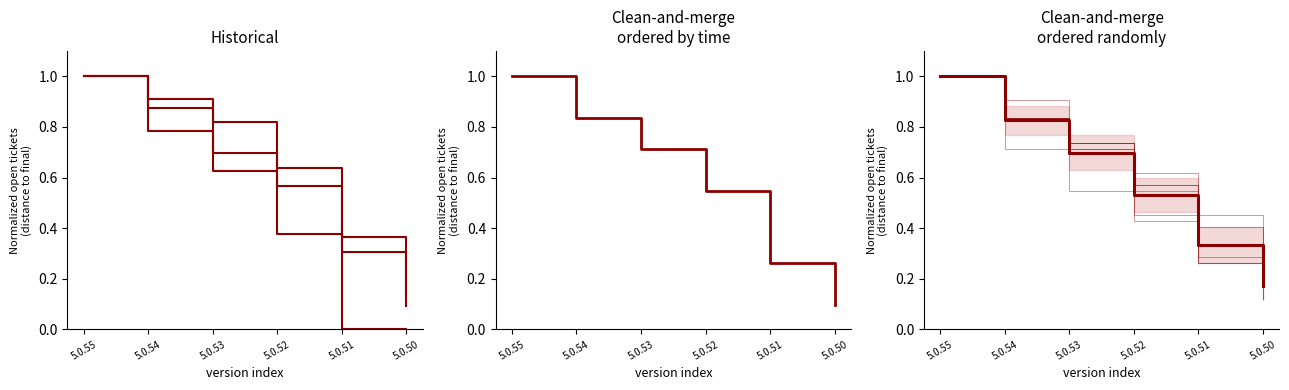

At how many categories does at least one series exceed 0?

6